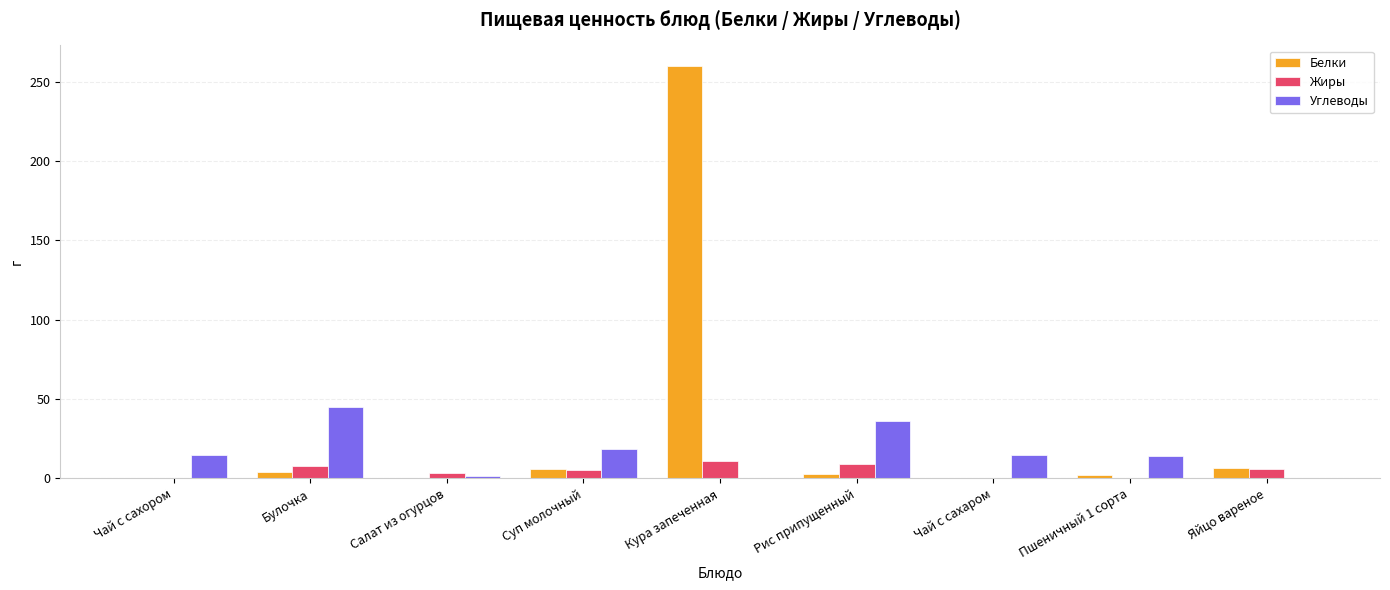

True or false: Жиры has a value of 5.8 at Яйцо вареное.

True